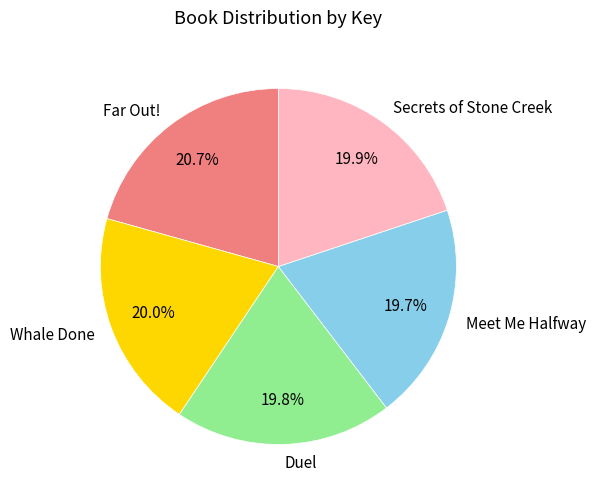

Is Meet Me Halfway the majority of the pie?

No